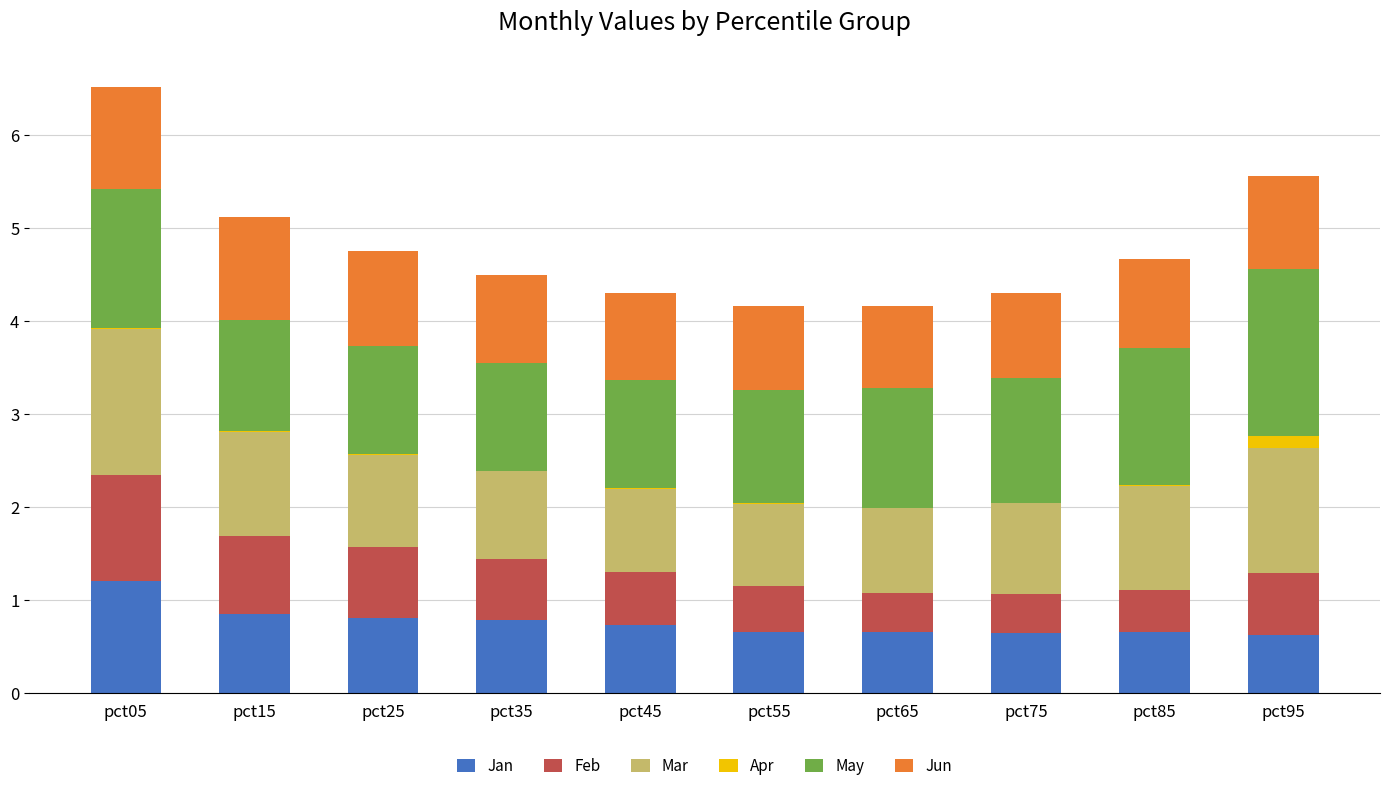

The Jan series shows 1.1 at pct95. True or false?

False